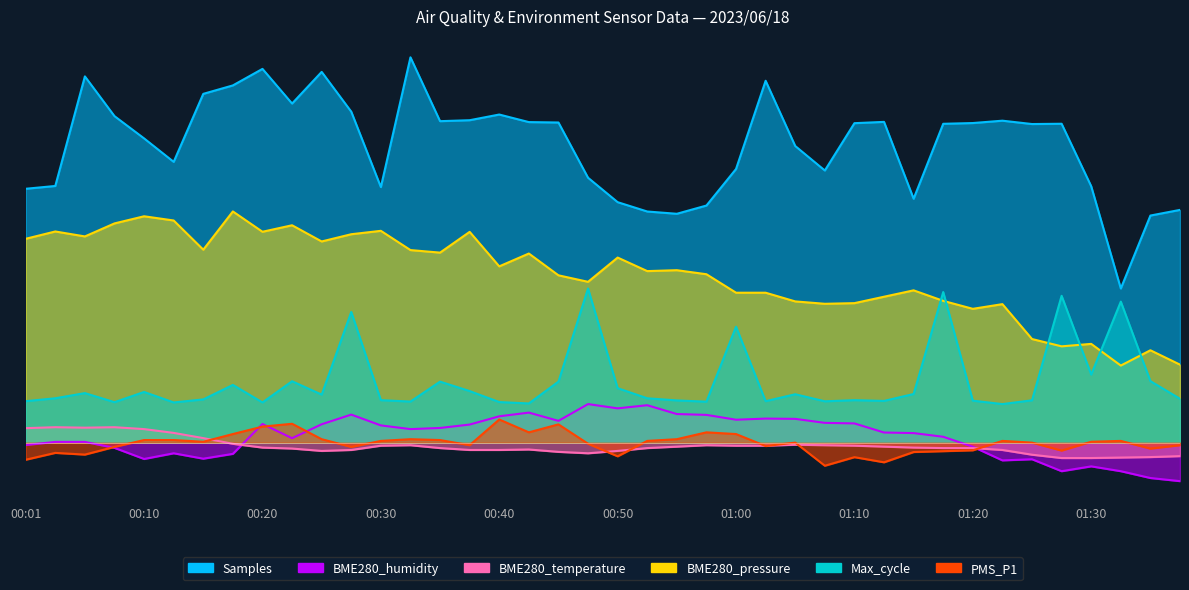

Where is the first local minimum for BME280_humidity?

00:10